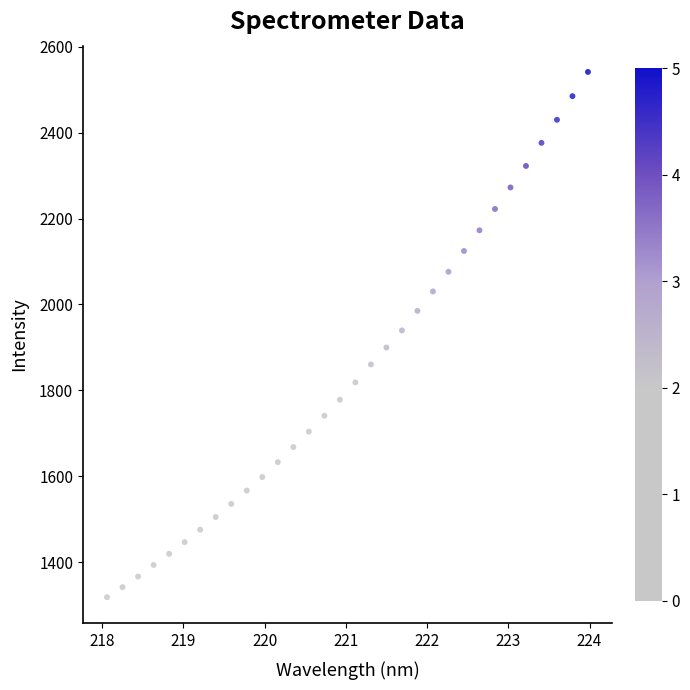

What is the range of X values (max minus min)?

5.9